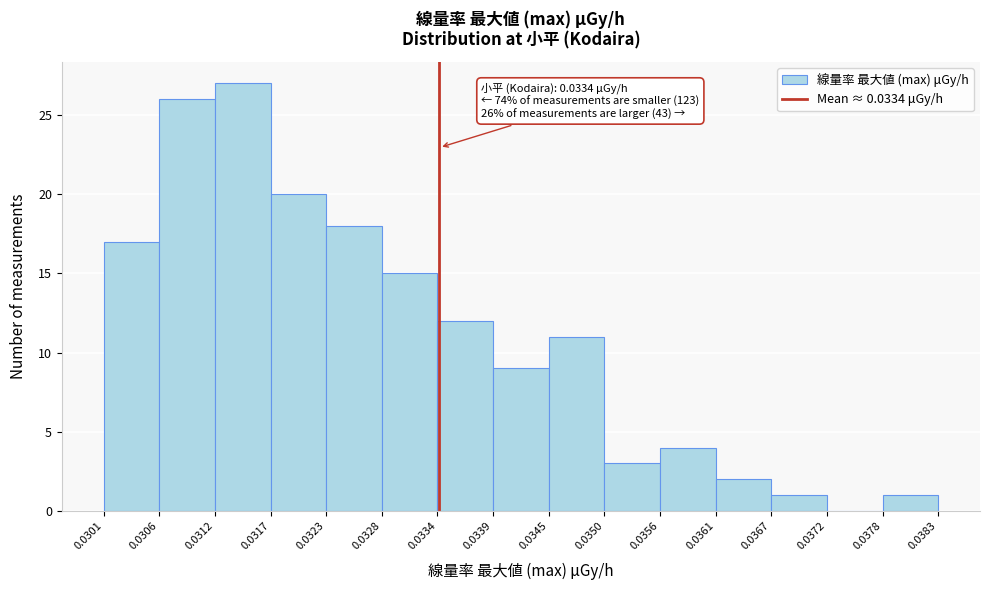

Over which range of the x-axis is the bar tallest?

0.0312 to 0.0317